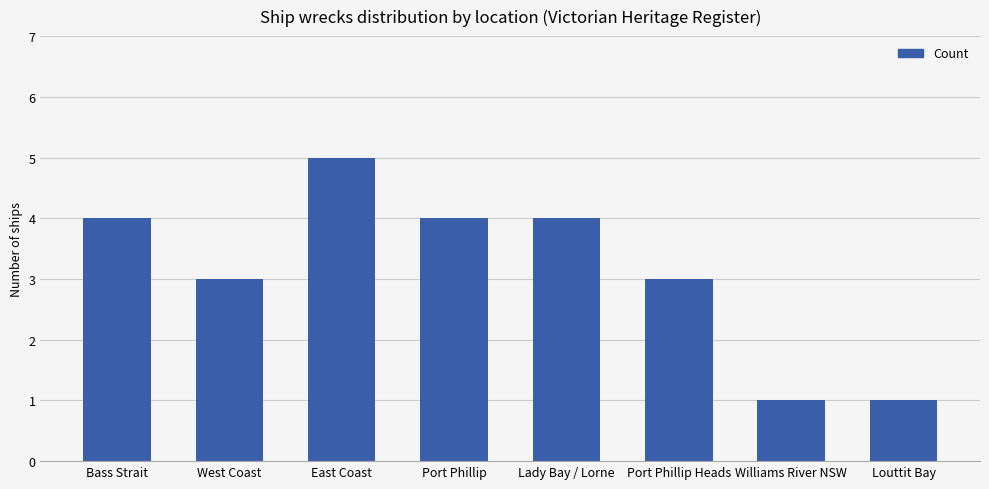

The chart shows a value of 1 at Port Phillip Heads. True or false?

False